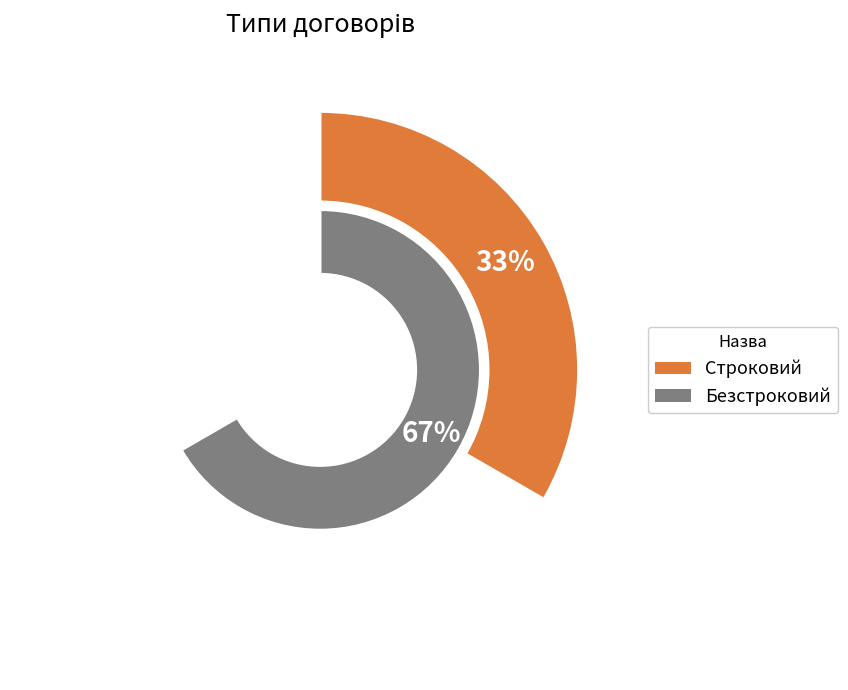

Which has a higher value, Строковий or Безстроковий?

Безстроковий